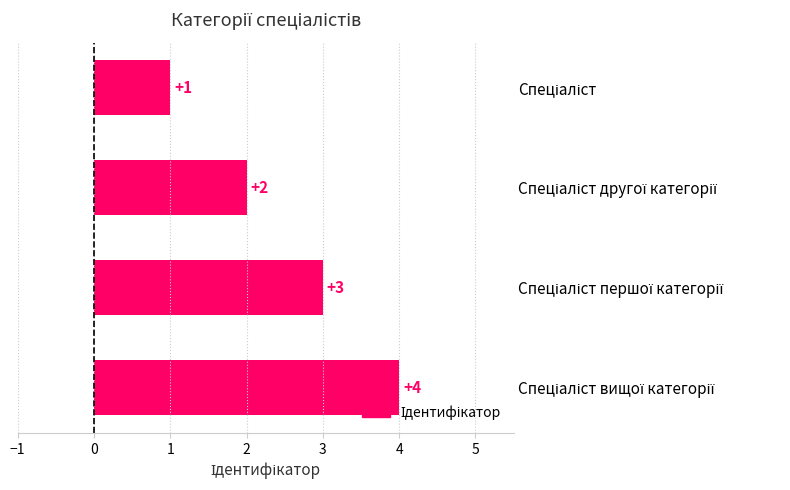

Count the values in the range 2 to 4.

3